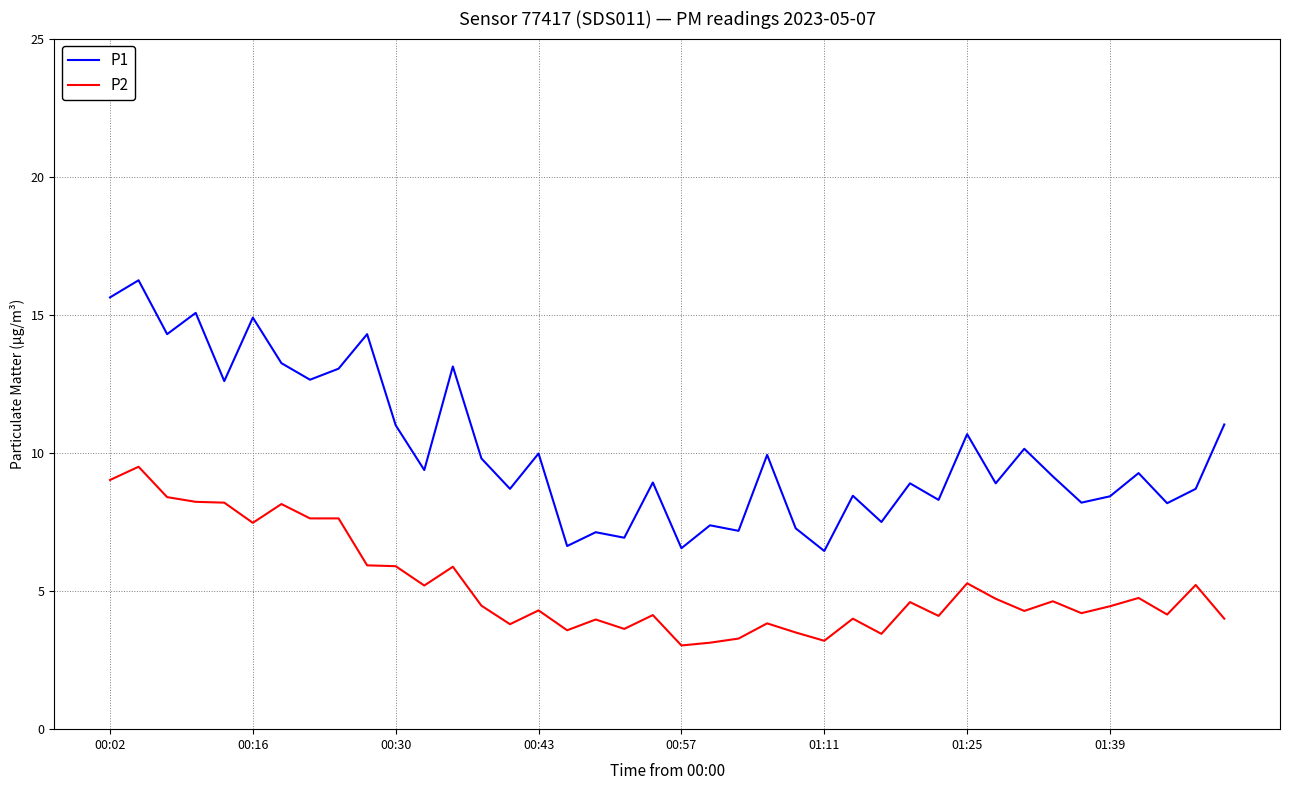

Which series has the widest spread of values?

P1